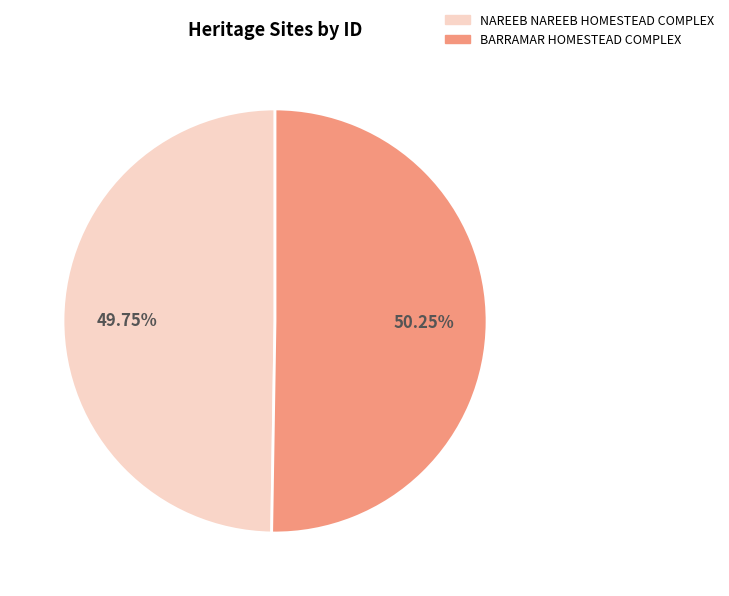

Does BARRAMAR HOMESTEAD COMPLEX represent more than half of the total?

Yes